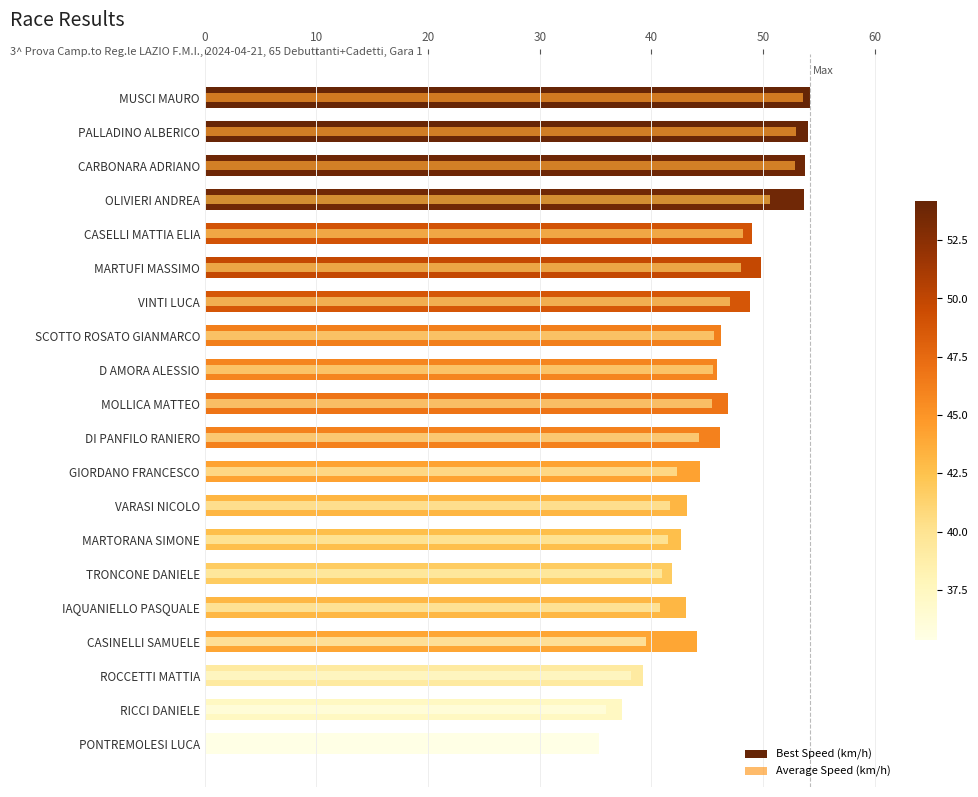

What are all the series names shown in the legend?

Best Speed (km/h), Average Speed (km/h)